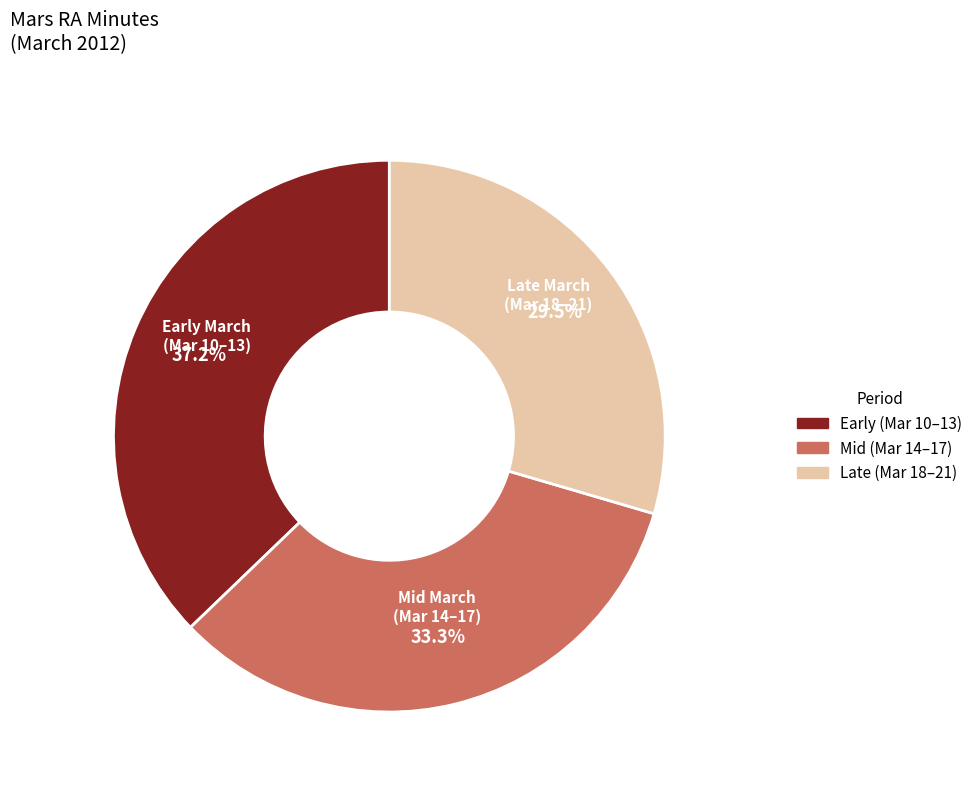

How many slices are in this pie chart?

3